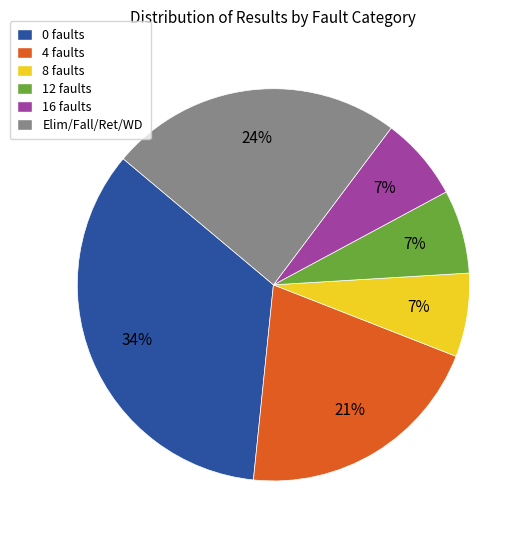

Approximately how many times larger is the value at 8 faults compared to 16 faults?

1.0